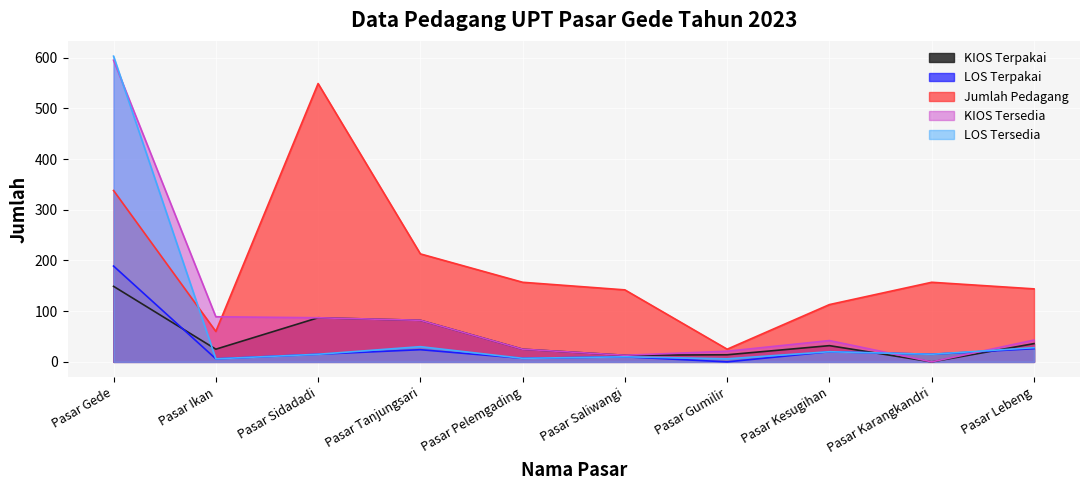

True or false: Jumlah Pedagang and KIOS Terpakai intersect in this chart.

False